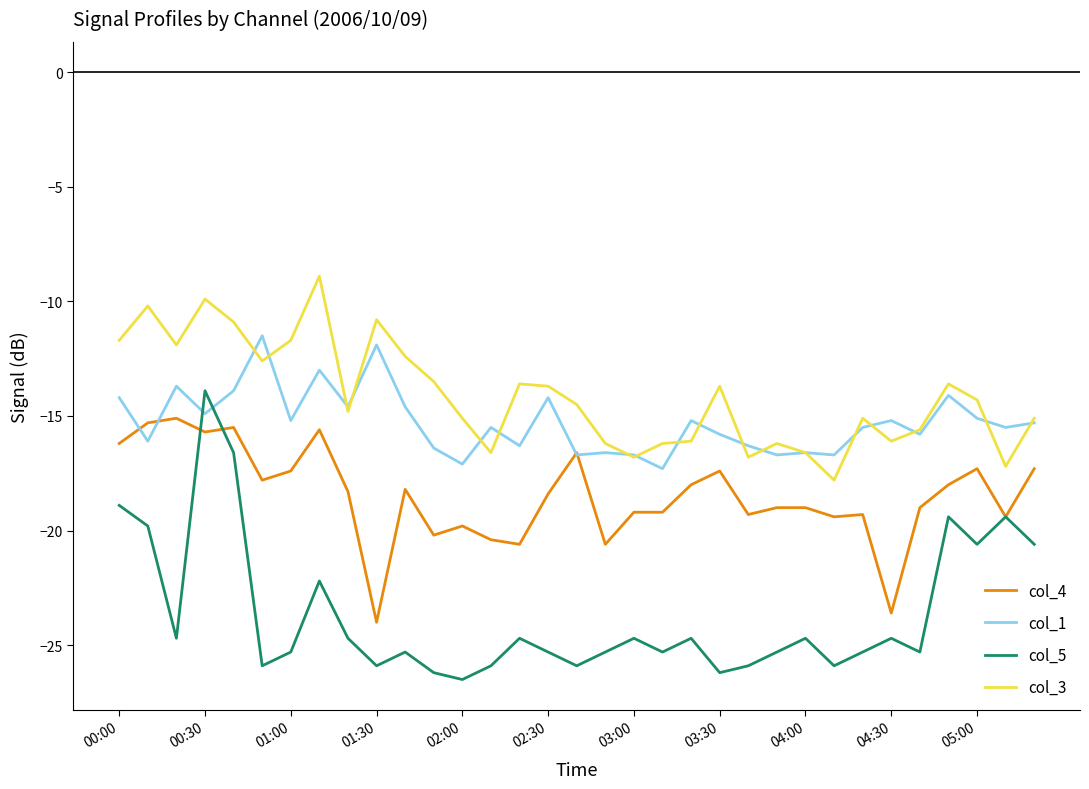

True or false: col_5 and col_1 intersect in this chart.

True